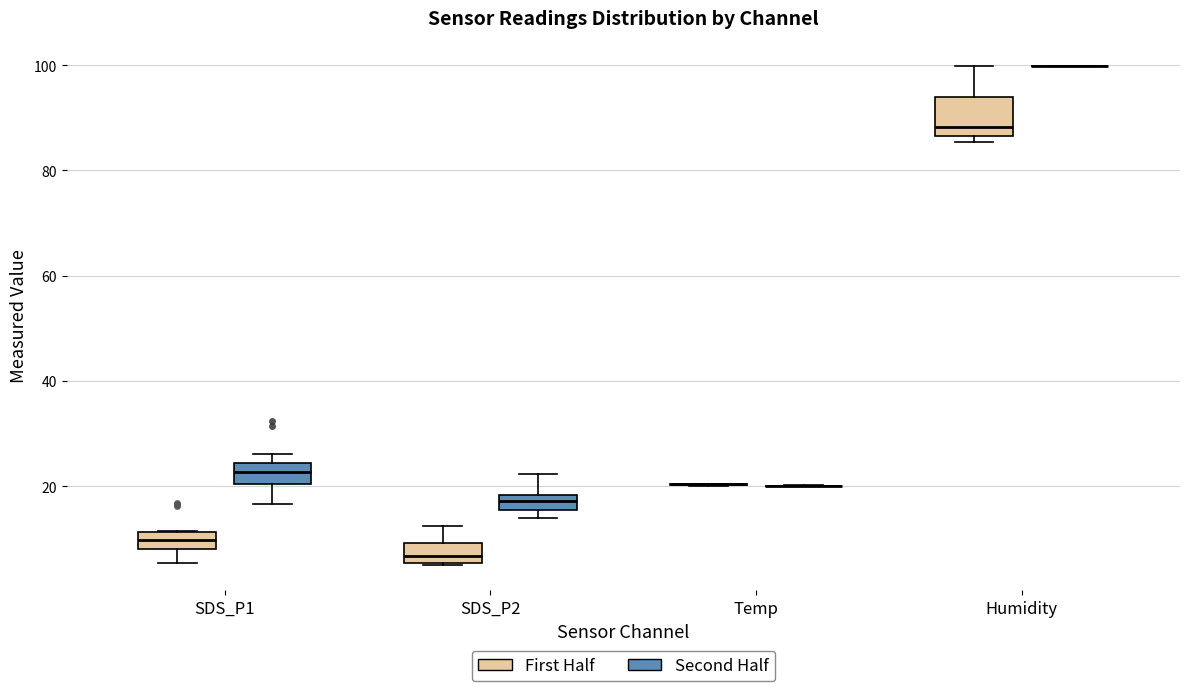

Comparing the boxes themselves (not the whiskers), which one is the tallest?

Humidity (First Half)